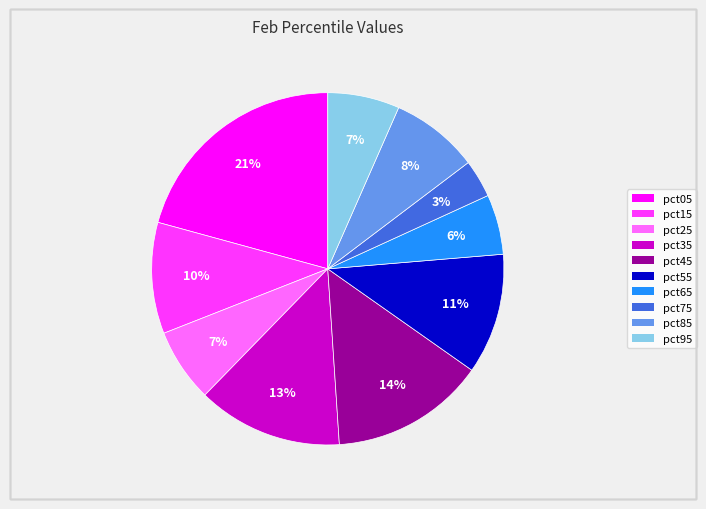

Which slice is the smallest?

pct75